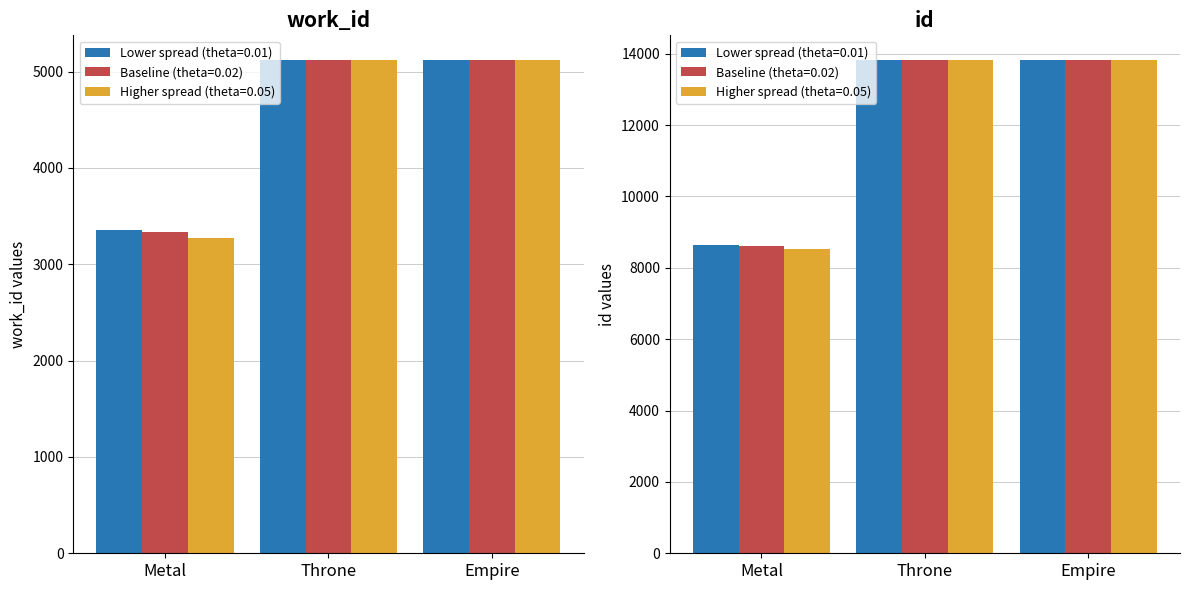

Does the chart contain stacked bars?

No